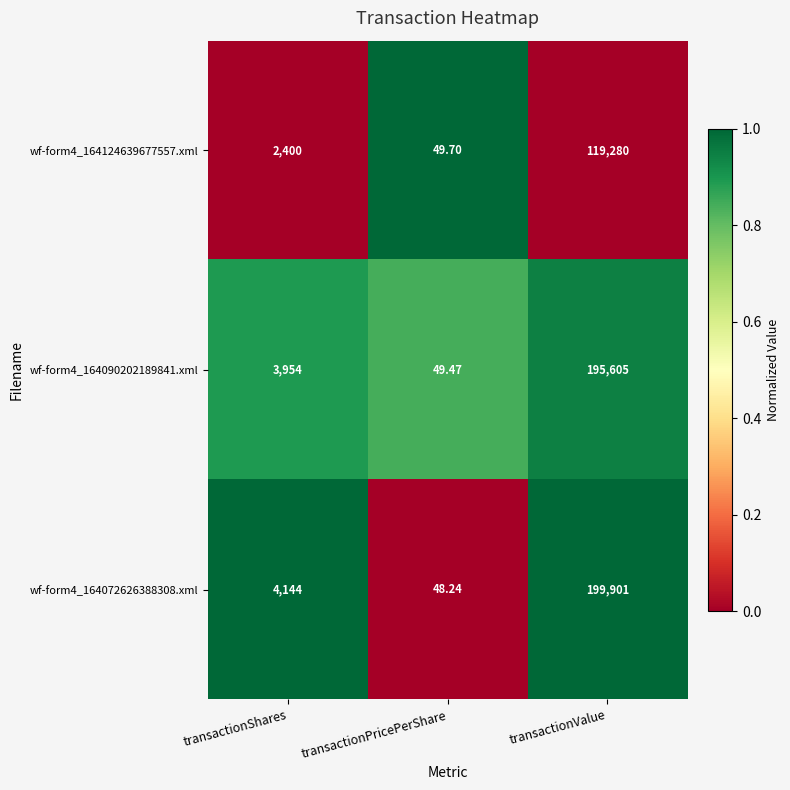

Which series changed the most between transactionPricePerShare and transactionValue?

wf-form4_164072626388308.xml